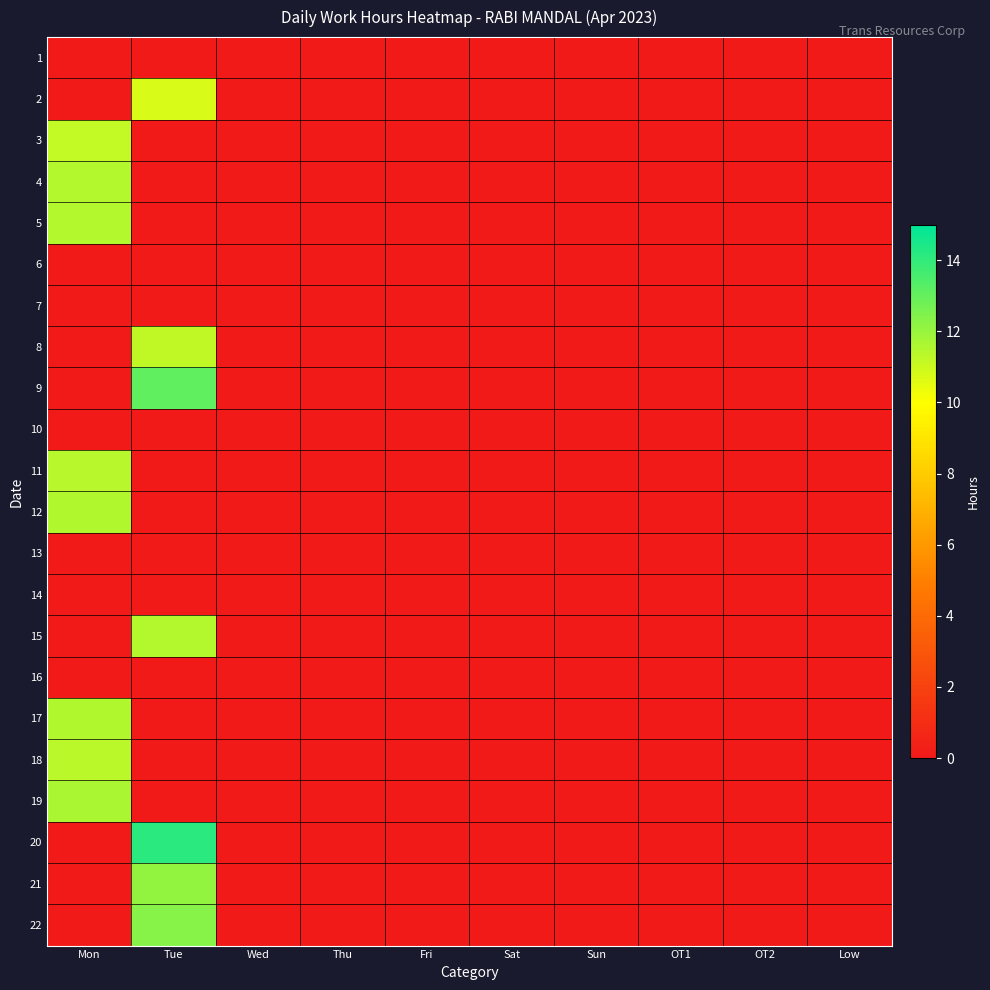

Reading left to right, what are all the values shown in this chart?

1: Mon=0.0	Tue=0.0	Wed=0.0	Thu=0.0	Fri=0.0	Sat=0.0	Sun=0.0	OT1=0.0	OT2=0.0	Low=0.0
2: Mon=0.0	Tue=10.7	Wed=0.0	Thu=0.0	Fri=0.0	Sat=0.0	Sun=0.0	OT1=0.0	OT2=0.0	Low=0.0
3: Mon=11.2	Tue=0.0	Wed=0.0	Thu=0.0	Fri=0.0	Sat=0.0	Sun=0.0	OT1=0.0	OT2=0.0	Low=0.0
4: Mon=11.4	Tue=0.0	Wed=0.0	Thu=0.0	Fri=0.0	Sat=0.0	Sun=0.0	OT1=0.0	OT2=0.0	Low=0.0
5: Mon=11.5	Tue=0.0	Wed=0.0	Thu=0.0	Fri=0.0	Sat=0.0	Sun=0.0	OT1=0.0	OT2=0.0	Low=0.0
6: Mon=0.0	Tue=0.0	Wed=0.0	Thu=0.0	Fri=0.0	Sat=0.0	Sun=0.0	OT1=0.0	OT2=0.0	Low=0.0
7: Mon=0.0	Tue=0.0	Wed=0.0	Thu=0.0	Fri=0.0	Sat=0.0	Sun=0.0	OT1=0.0	OT2=0.0	Low=0.0
8: Mon=0.0	Tue=11.2	Wed=0.0	Thu=0.0	Fri=0.0	Sat=0.0	Sun=0.0	OT1=0.0	OT2=0.0	Low=0.0
9: Mon=0.0	Tue=13.1	Wed=0.0	Thu=0.0	Fri=0.0	Sat=0.0	Sun=0.0	OT1=0.0	OT2=0.0	Low=0.0
10: Mon=0.0	Tue=0.0	Wed=0.0	Thu=0.0	Fri=0.0	Sat=0.0	Sun=0.0	OT1=0.0	OT2=0.0	Low=0.0
11: Mon=11.4	Tue=0.0	Wed=0.0	Thu=0.0	Fri=0.0	Sat=0.0	Sun=0.0	OT1=0.0	OT2=0.0	Low=0.0
12: Mon=11.5	Tue=0.0	Wed=0.0	Thu=0.0	Fri=0.0	Sat=0.0	Sun=0.0	OT1=0.0	OT2=0.0	Low=0.0
13: Mon=0.0	Tue=0.0	Wed=0.0	Thu=0.0	Fri=0.0	Sat=0.0	Sun=0.0	OT1=0.0	OT2=0.0	Low=0.0
14: Mon=0.0	Tue=0.0	Wed=0.0	Thu=0.0	Fri=0.0	Sat=0.0	Sun=0.0	OT1=0.0	OT2=0.0	Low=0.0
15: Mon=0.0	Tue=11.5	Wed=0.0	Thu=0.0	Fri=0.0	Sat=0.0	Sun=0.0	OT1=0.0	OT2=0.0	Low=0.0
16: Mon=0.0	Tue=0.0	Wed=0.0	Thu=0.0	Fri=0.0	Sat=0.0	Sun=0.0	OT1=0.0	OT2=0.0	Low=0.0
17: Mon=11.5	Tue=0.0	Wed=0.0	Thu=0.0	Fri=0.0	Sat=0.0	Sun=0.0	OT1=0.0	OT2=0.0	Low=0.0
18: Mon=11.3	Tue=0.0	Wed=0.0	Thu=0.0	Fri=0.0	Sat=0.0	Sun=0.0	OT1=0.0	OT2=0.0	Low=0.0
19: Mon=11.6	Tue=0.0	Wed=0.0	Thu=0.0	Fri=0.0	Sat=0.0	Sun=0.0	OT1=0.0	OT2=0.0	Low=0.0
20: Mon=0.0	Tue=14.2	Wed=0.0	Thu=0.0	Fri=0.0	Sat=0.0	Sun=0.0	OT1=0.0	OT2=0.0	Low=0.0
21: Mon=0.0	Tue=12.1	Wed=0.0	Thu=0.0	Fri=0.0	Sat=0.0	Sun=0.0	OT1=0.0	OT2=0.0	Low=0.0
22: Mon=0.0	Tue=12.3	Wed=0.0	Thu=0.0	Fri=0.0	Sat=0.0	Sun=0.0	OT1=0.0	OT2=0.0	Low=0.0